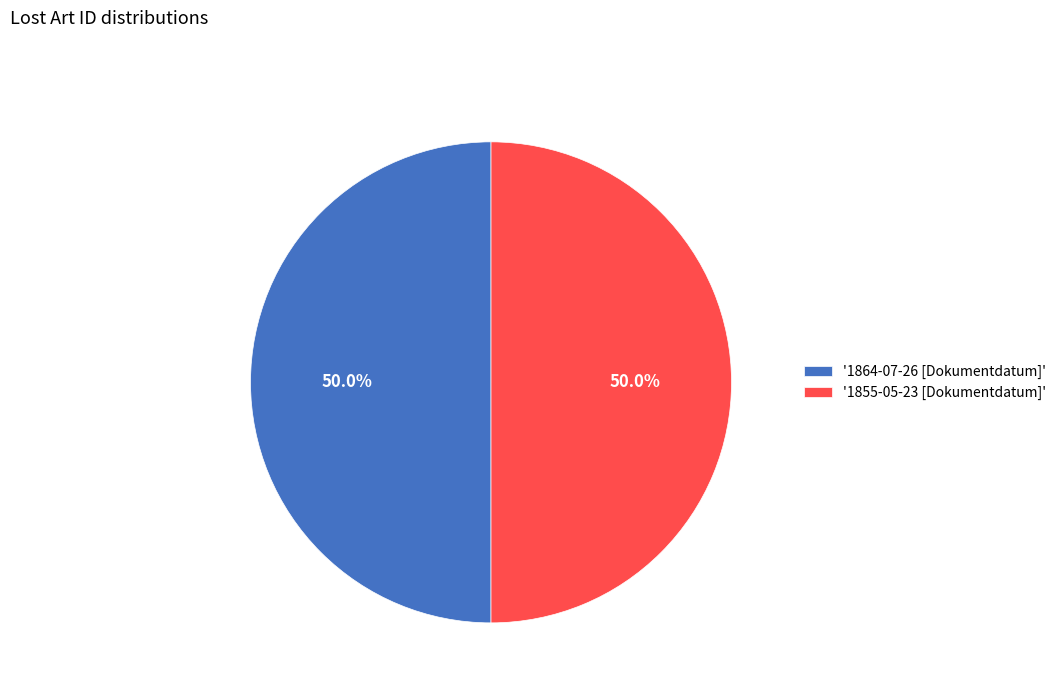

How much of the chart is everything except '1864-07-26 [Dokumentdatum]'?

50.0%